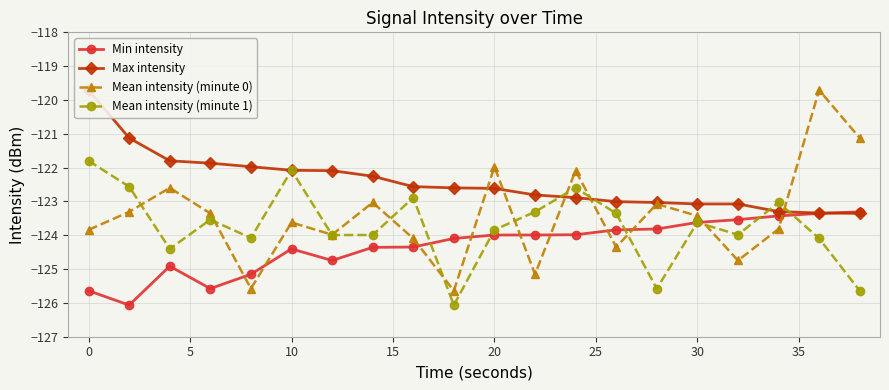

What is the lowest value of the Mean intensity (minute 1) series?

-126.1